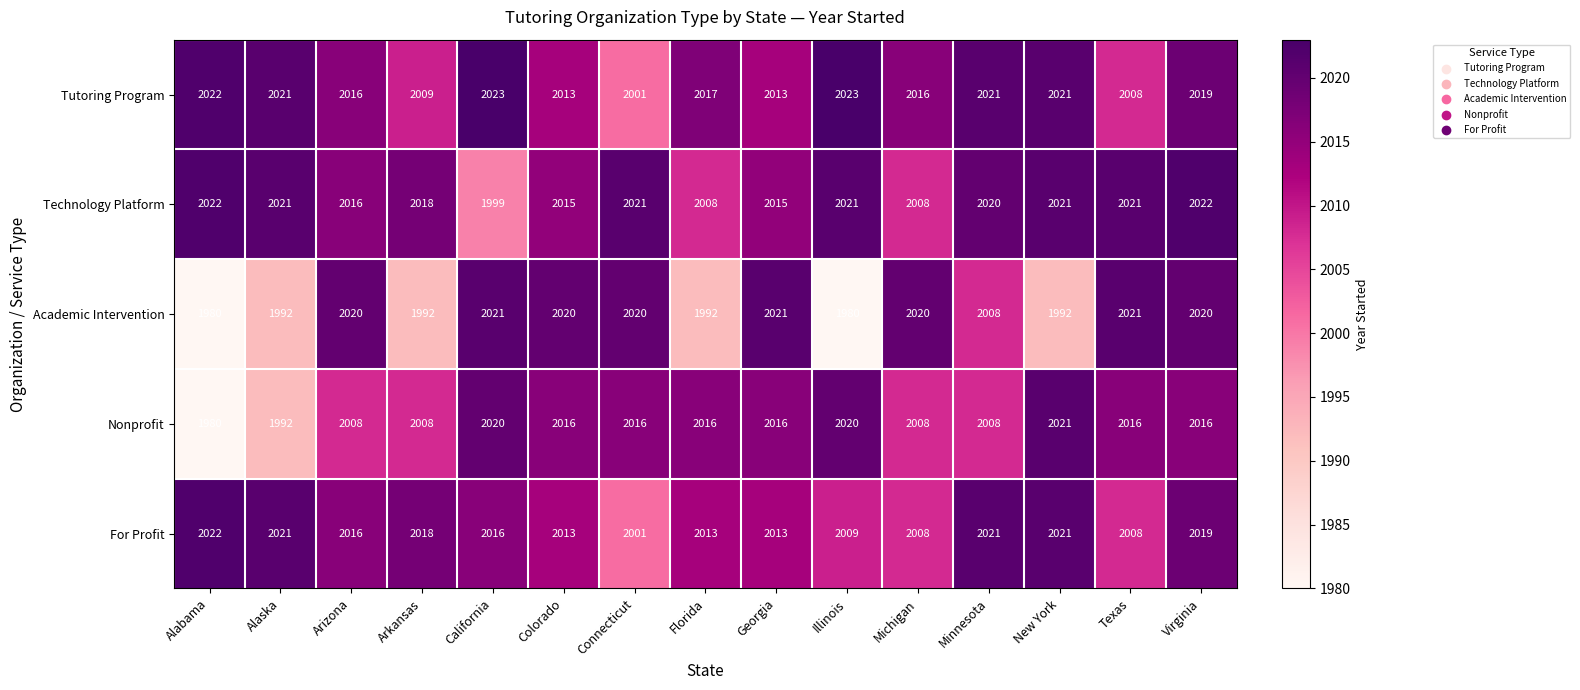

Read the Academic Intervention value at Texas, to the nearest 10.

2020